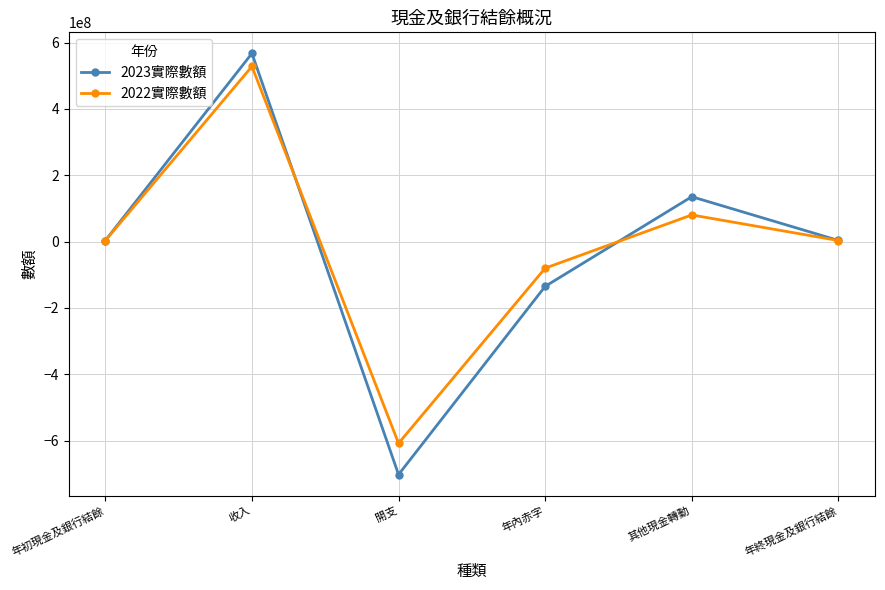

What position from the right is 其他現金轉動?

2